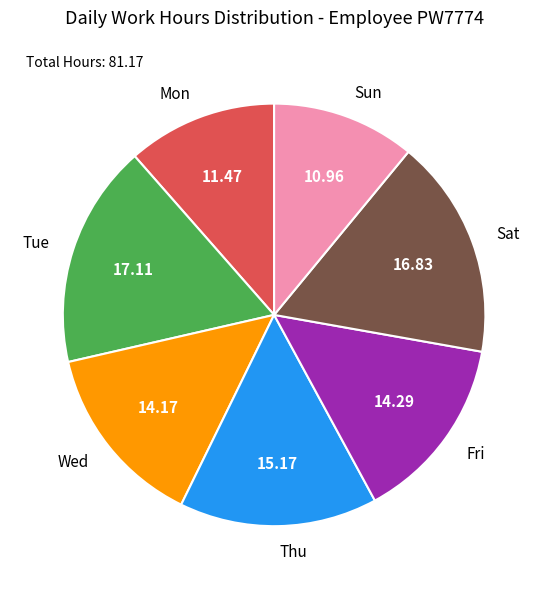

What is the smallest slice in the pie chart?

Sun